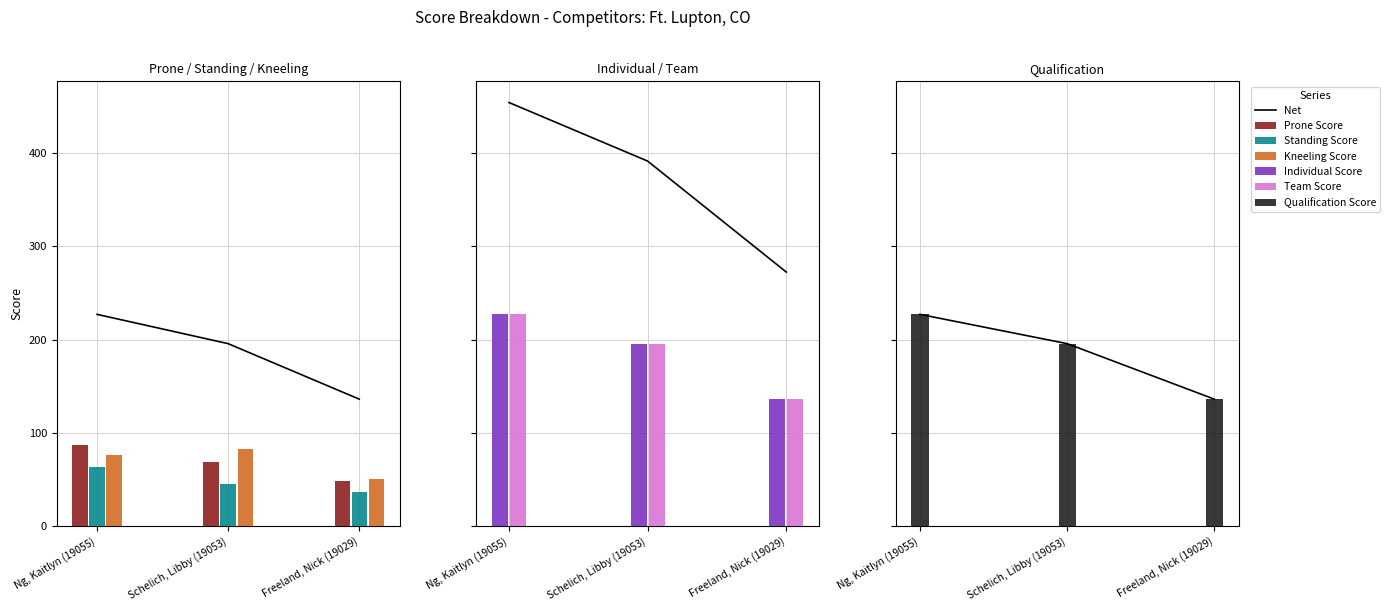

How many categories are shown in the chart?

3